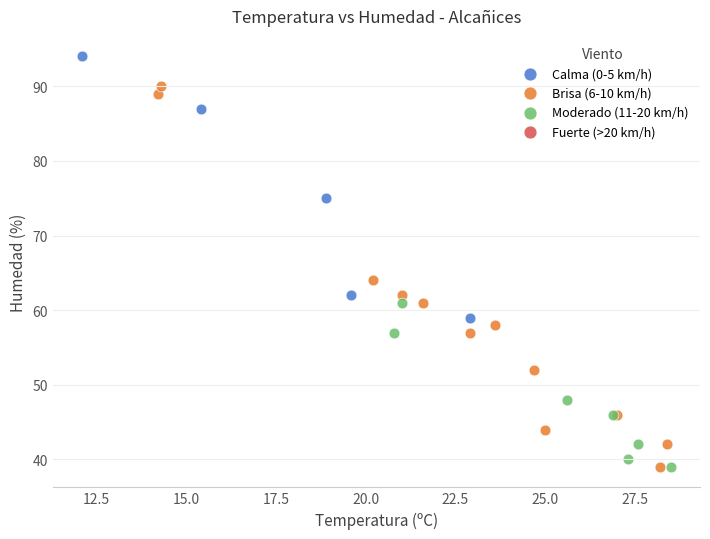

Which series has the largest Y range (max minus min)?

Brisa (6-10 km/h)